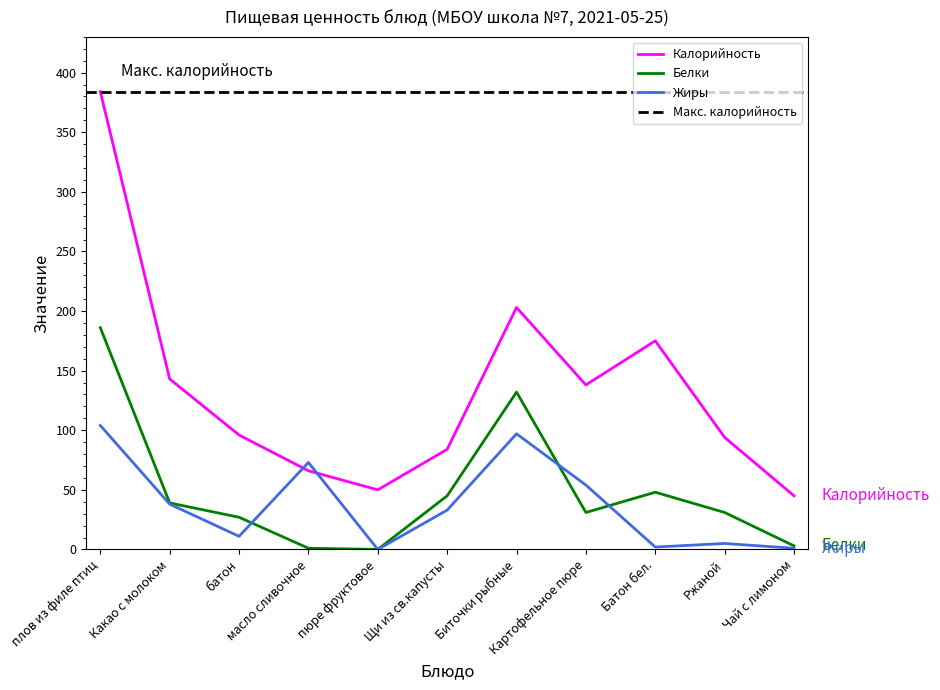

List the labels in order of Белки value, largest first.

плов из филе птиц, Биточки рыбные, Батон бел., Щи из св.капусты, Какао с молоком, Картофельное пюре, Ржаной, батон, Чай с лимоном, масло сливочное, пюре фруктовое